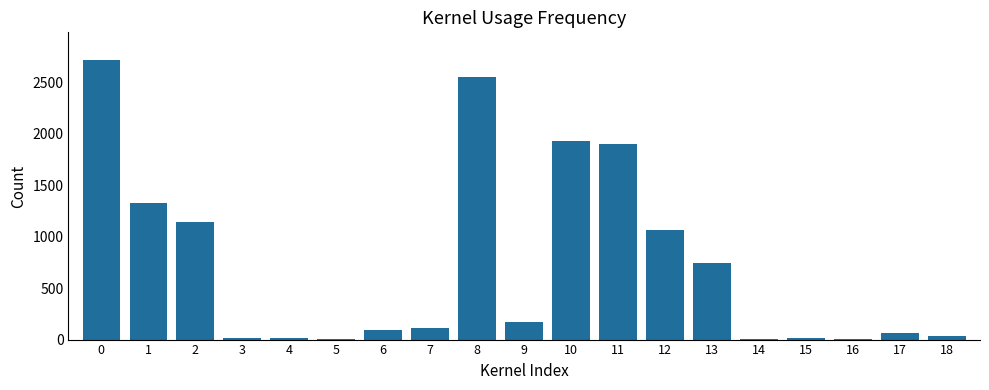

Which has a higher value, 11 or 16?

11